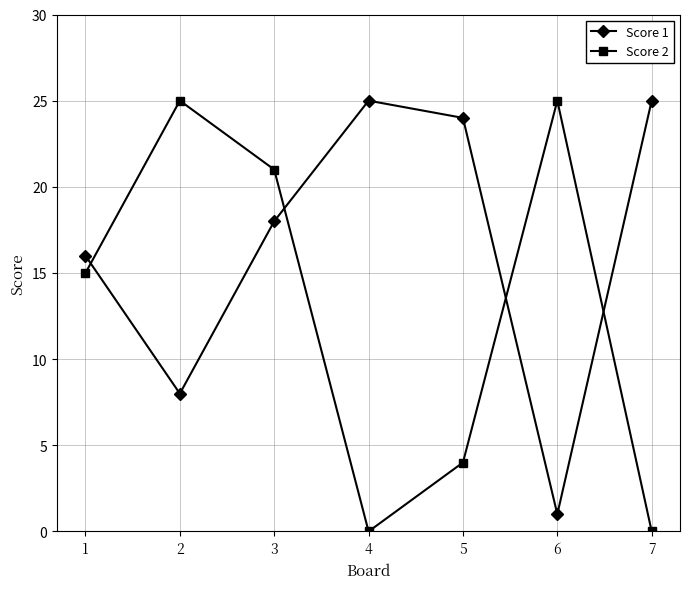

Which series has the largest total across all categories?

Score 1